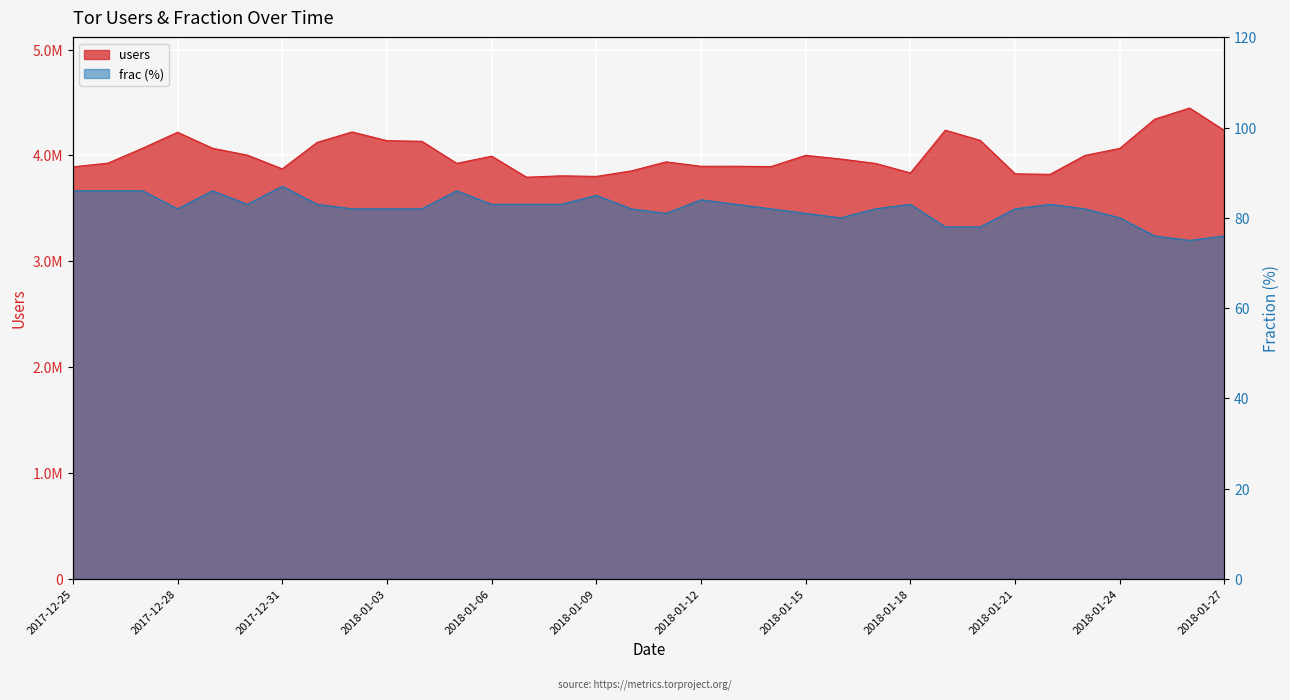

The users series shows 6550607 at 2018-01-15. True or false?

False